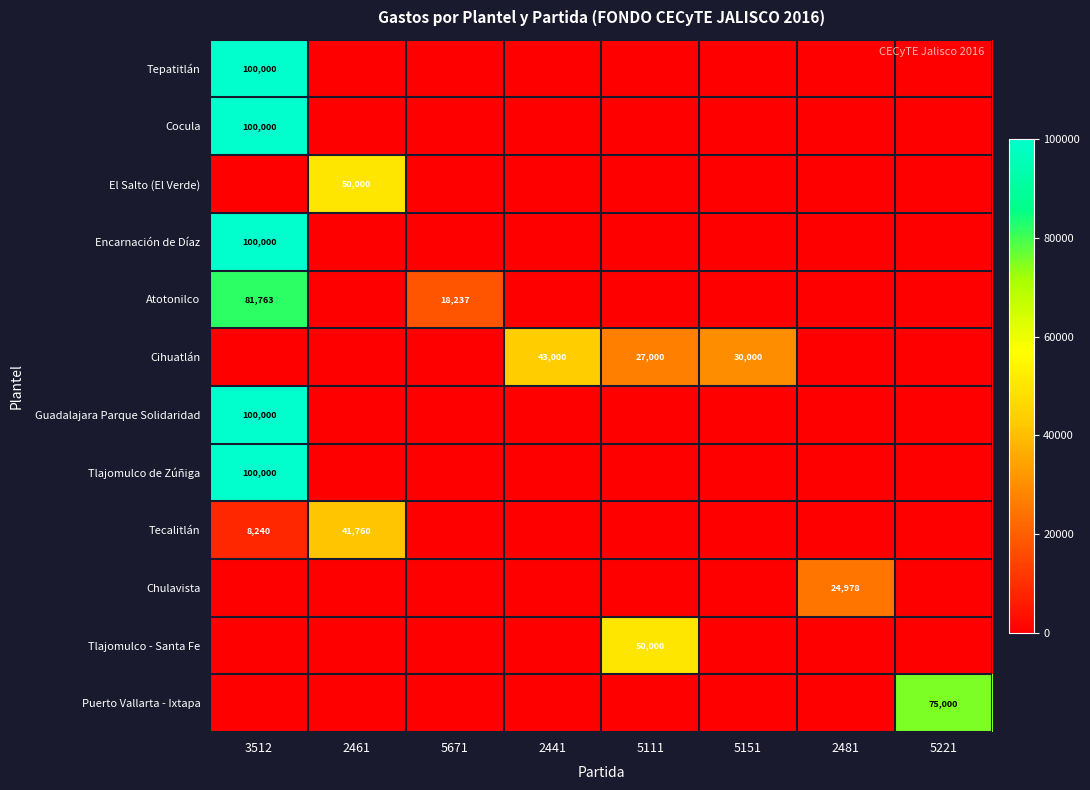

Which series changed the most between 2481 and 5221?

Puerto Vallarta - Ixtapa